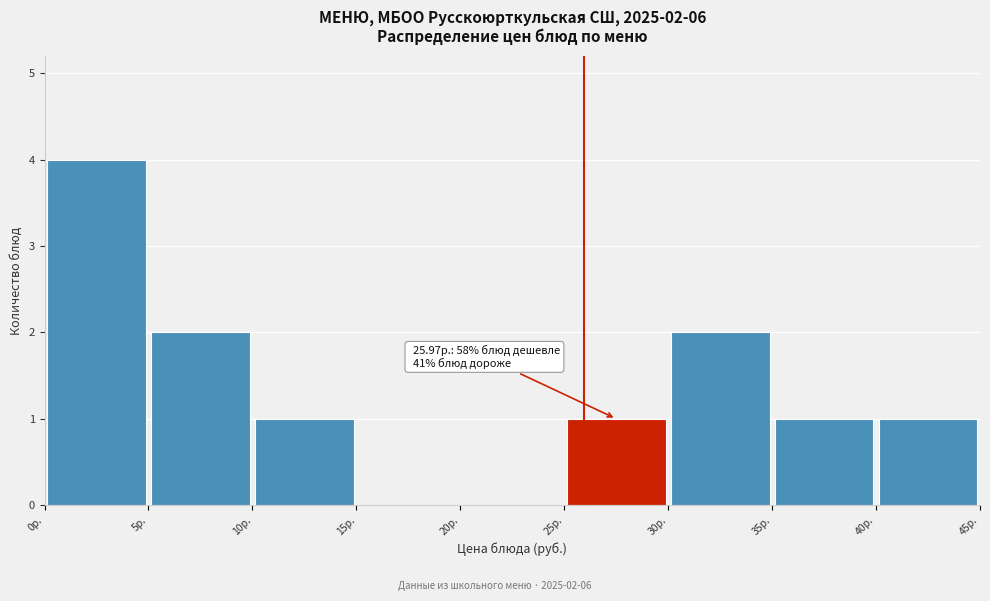

Which range on the x-axis has the tallest bar?

0 to 5